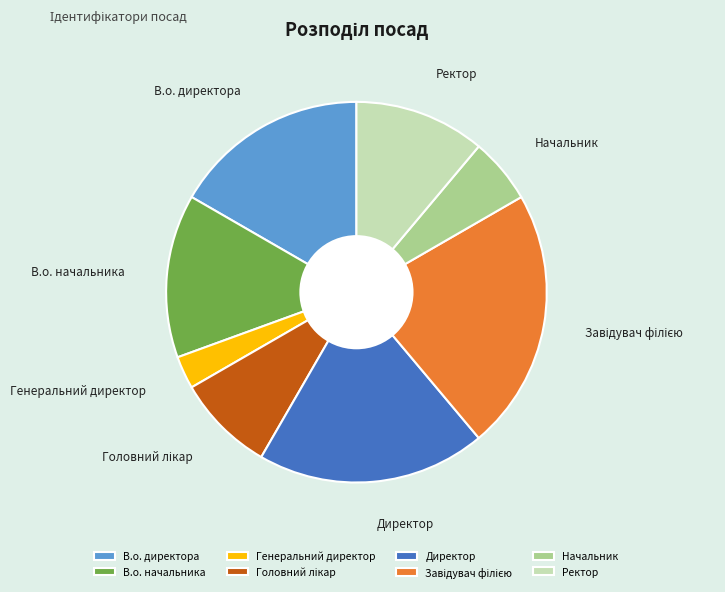

How many slices are in this pie chart?

8